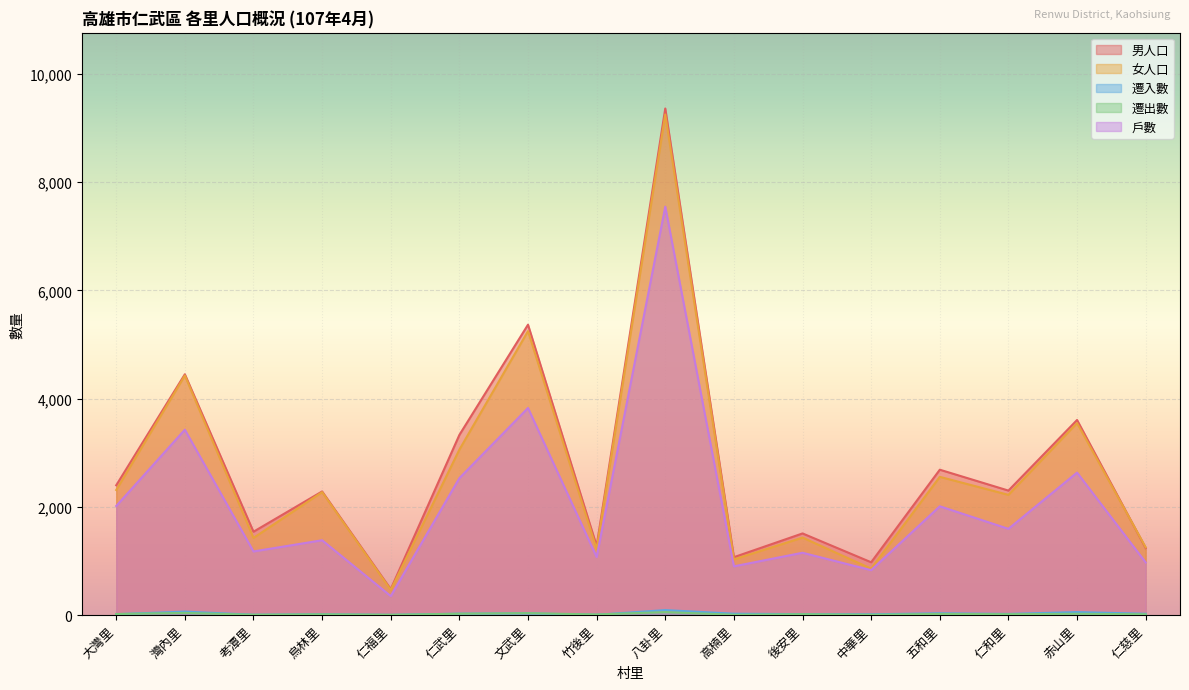

How many data points in 遷入數 are above 23?

7